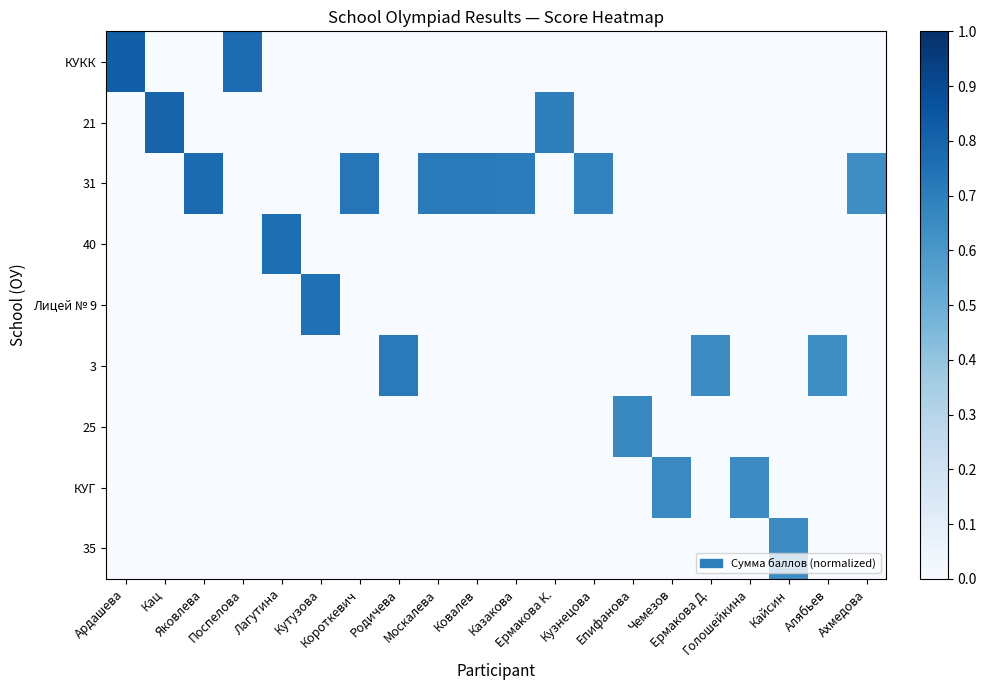

Which has a higher value, Короткевич or Голошейкина?

Короткевич